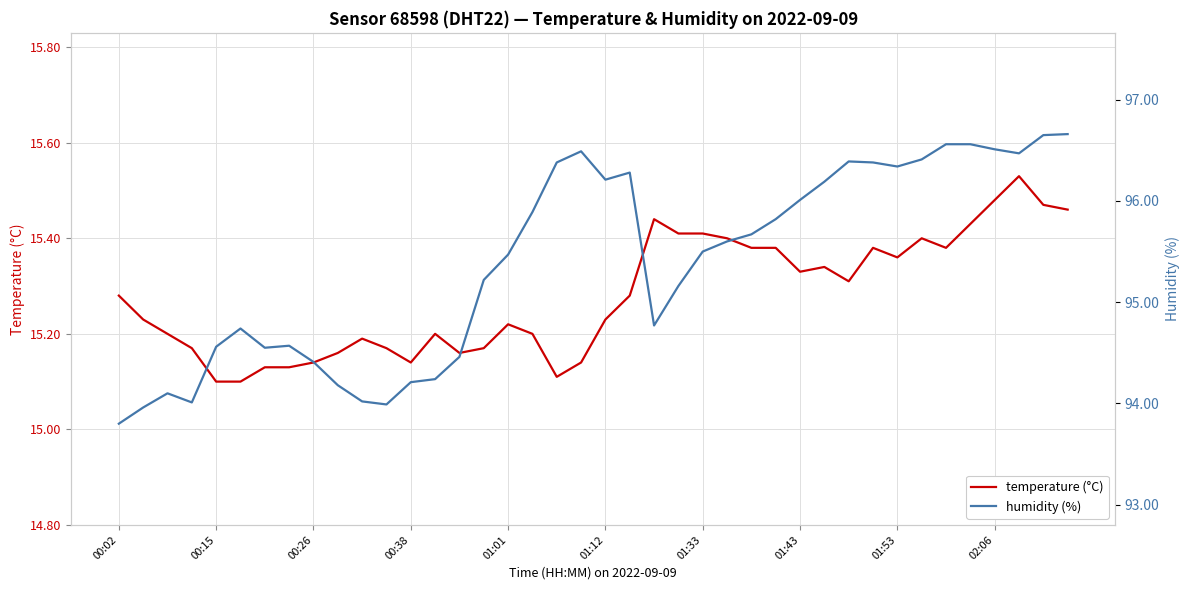

List the series in order of their overall mean, lowest first.

temperature (°C), humidity (%)